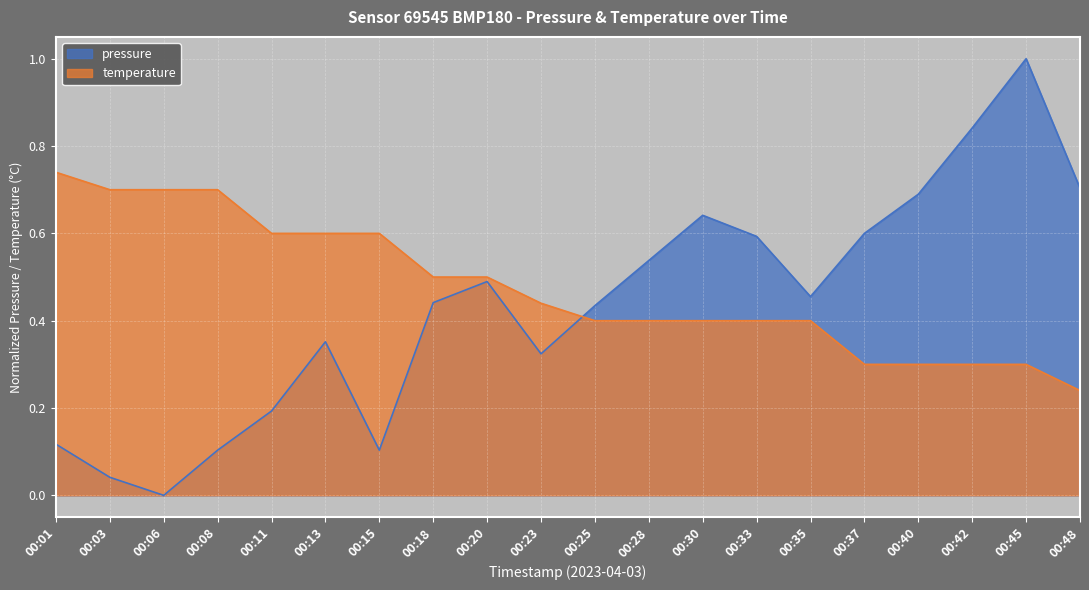

Which category has the lowest value across all series?

00:06